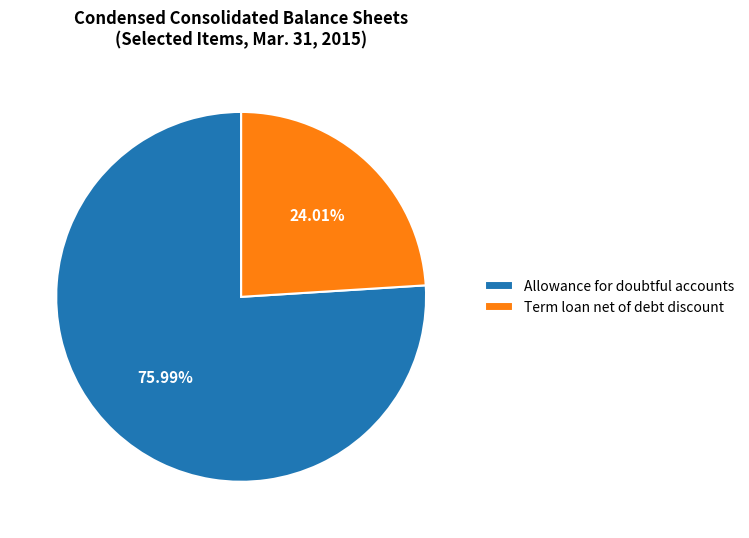

Is it true that Term loan net of debt discount is 24% of the pie?

True